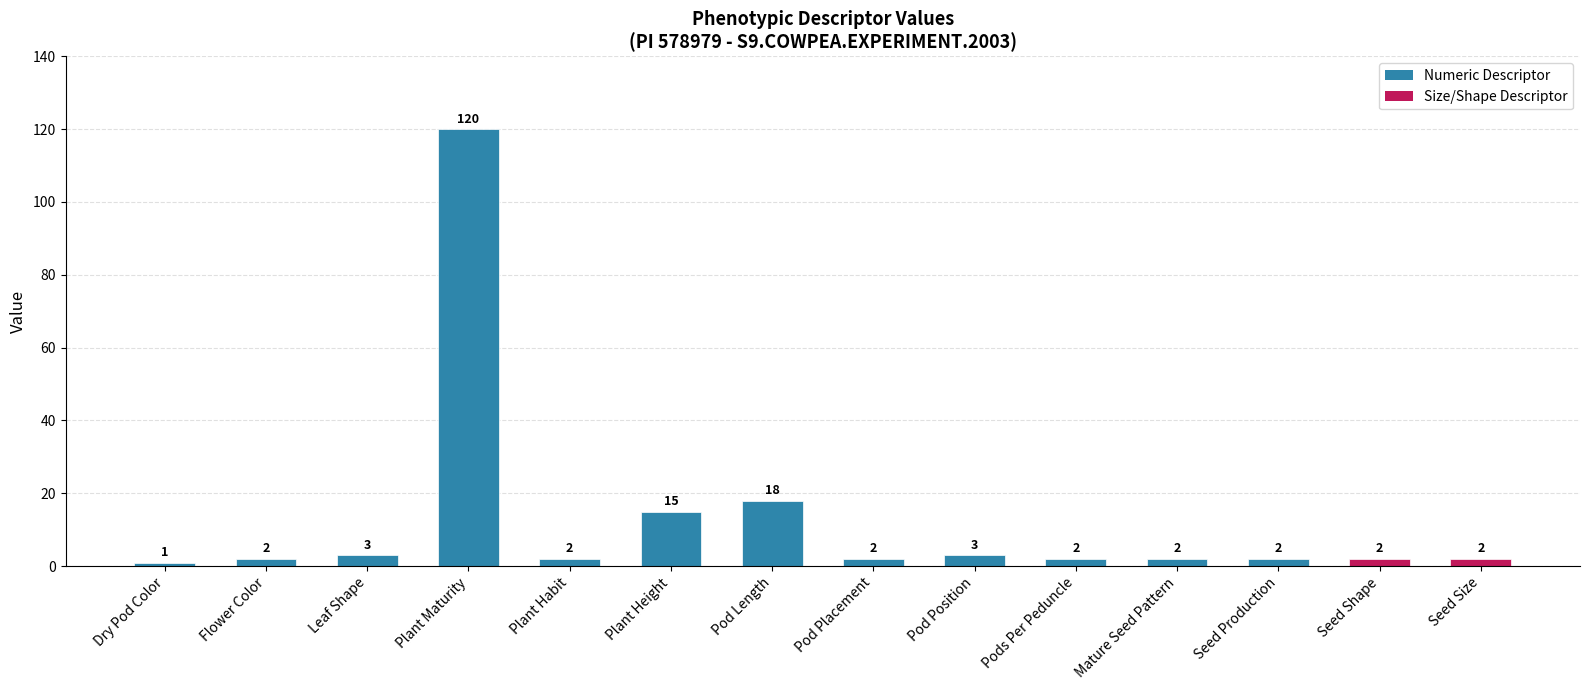

Read the value at Leaf Shape.

3